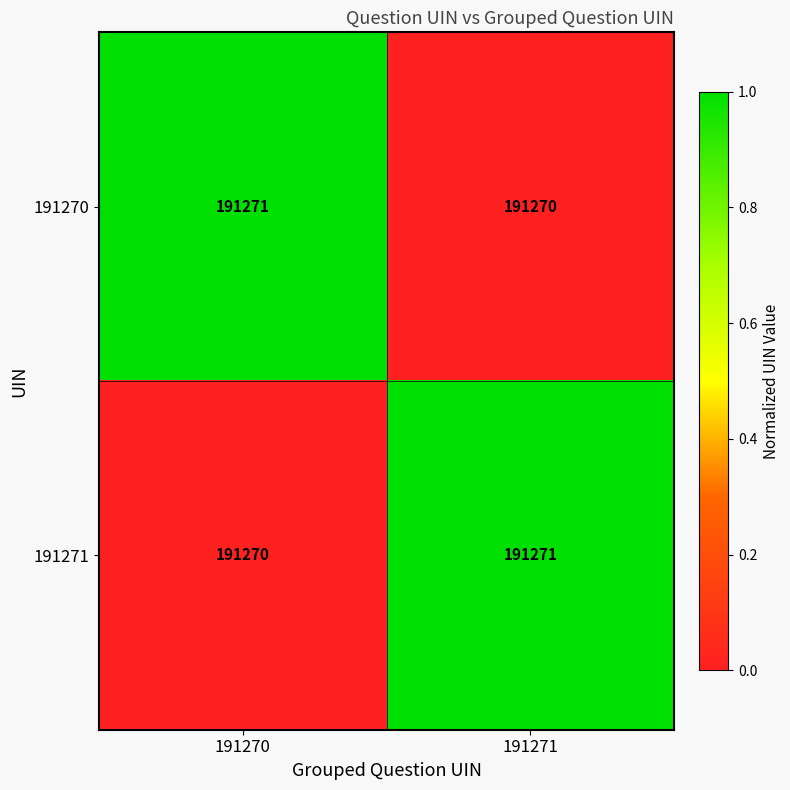

The 191271 series shows 191271 at 191271. True or false?

True